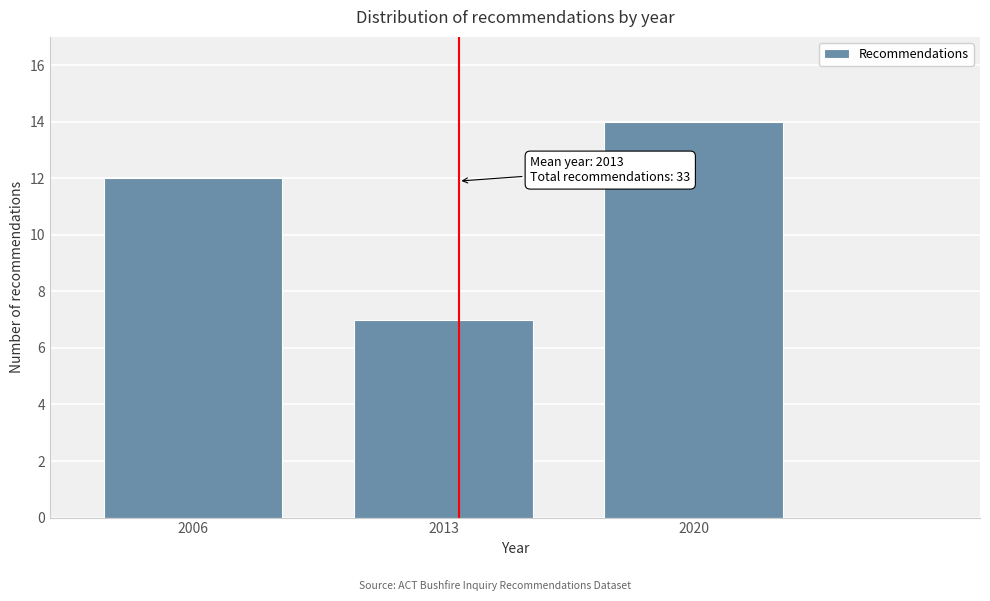

Reading right to left, extract all data points from this chart.

14	7	12